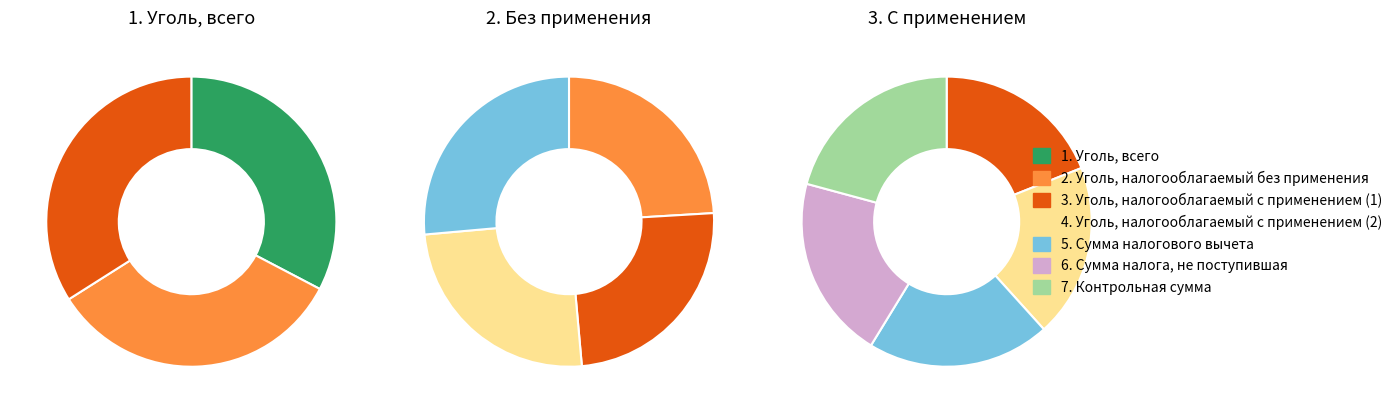

How many segments does this pie chart have?

7